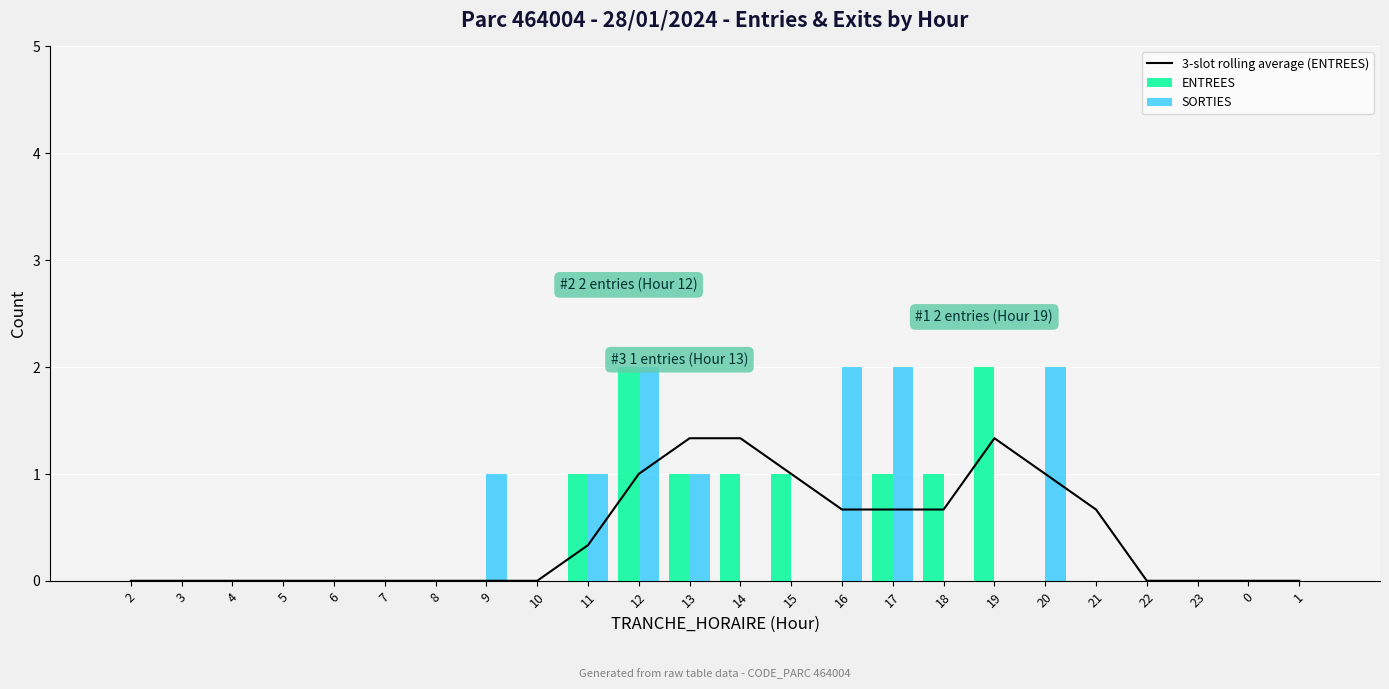

What are all the series names shown in the legend?

3-slot rolling average (ENTREES), ENTREES, SORTIES